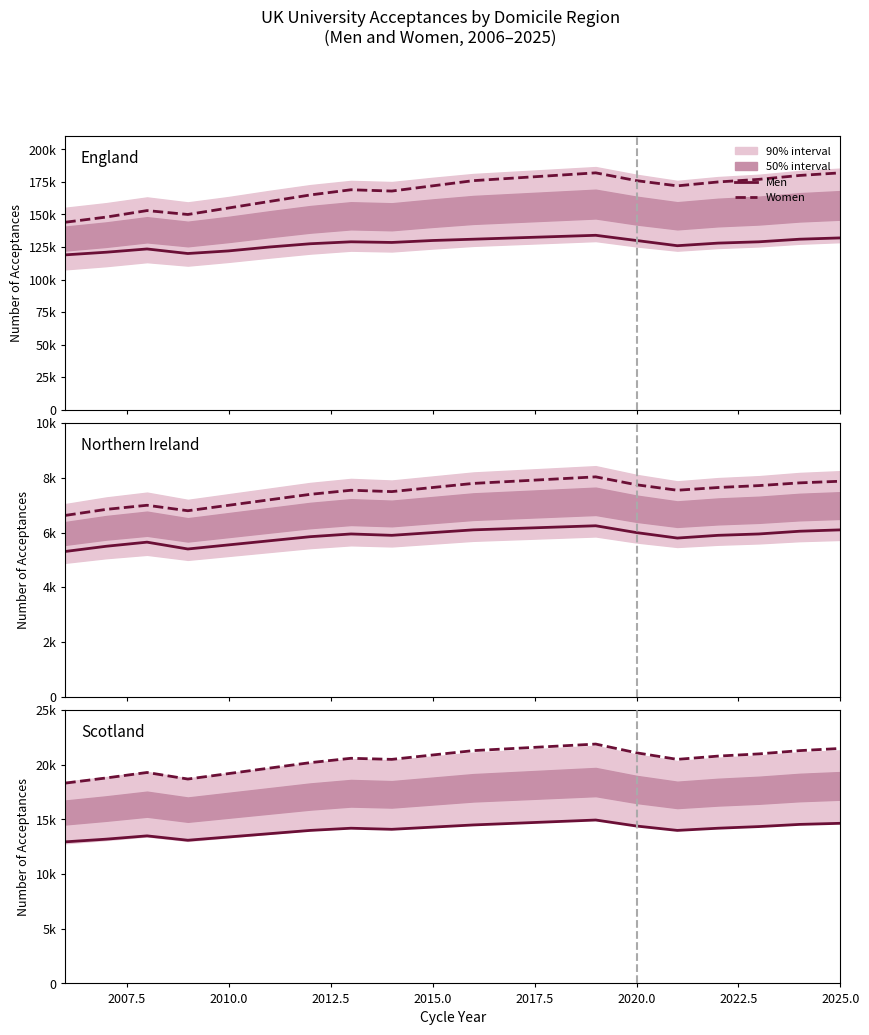

List the series in order of their peak value, highest first.

Women, Men